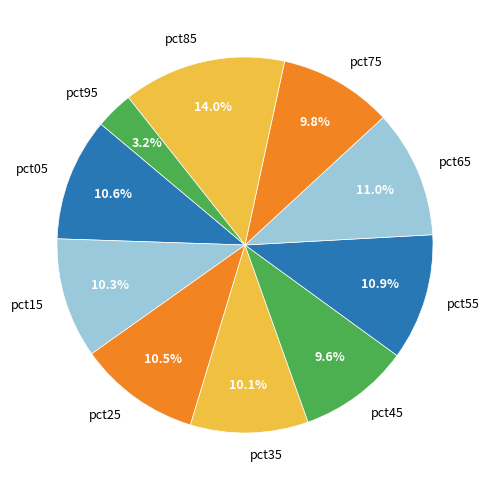

To the nearest percent, what is the average slice percentage?

10%